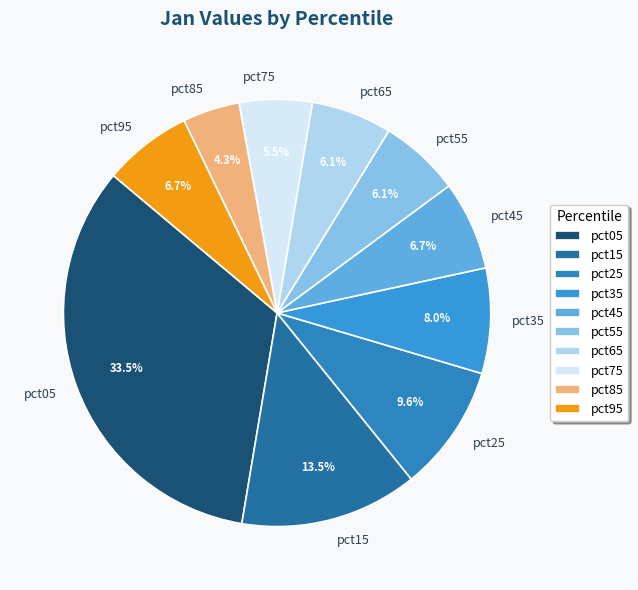

To the nearest percent, what is the difference between the pct55 and pct15 slice percentages?

7%